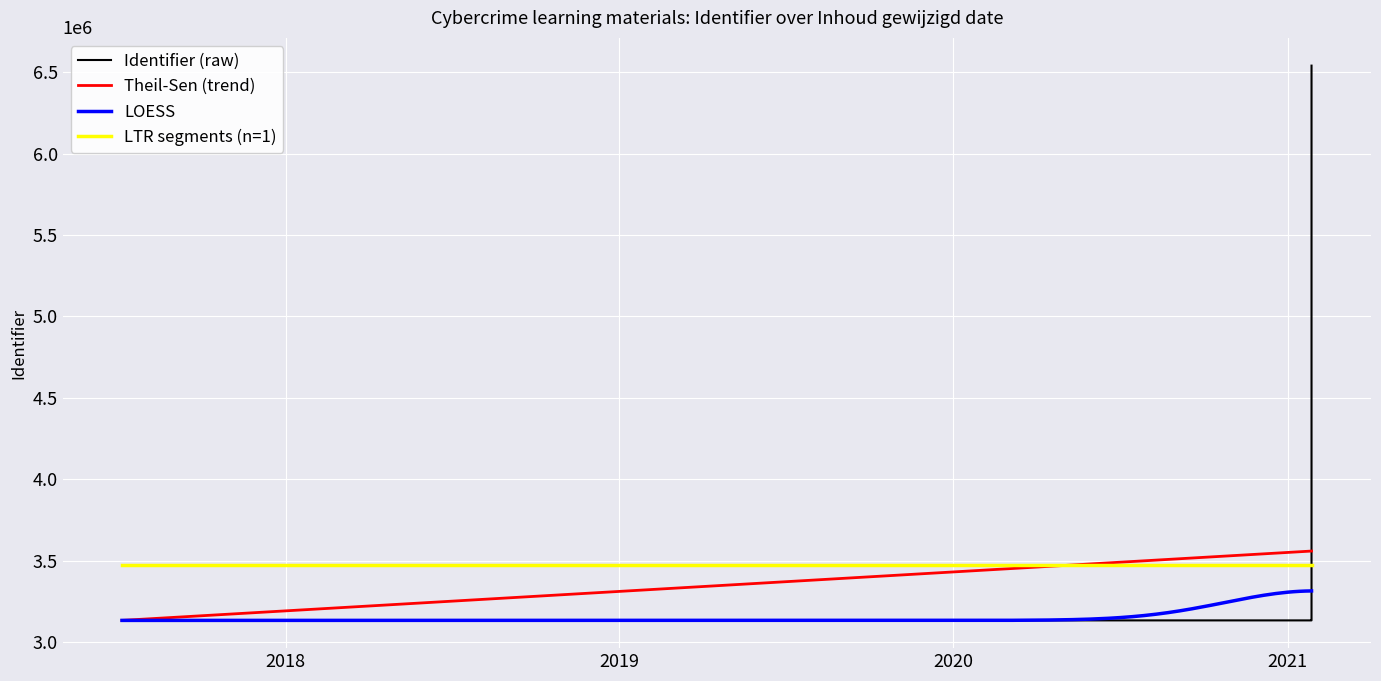

What is the difference between the second highest and second lowest values?

14